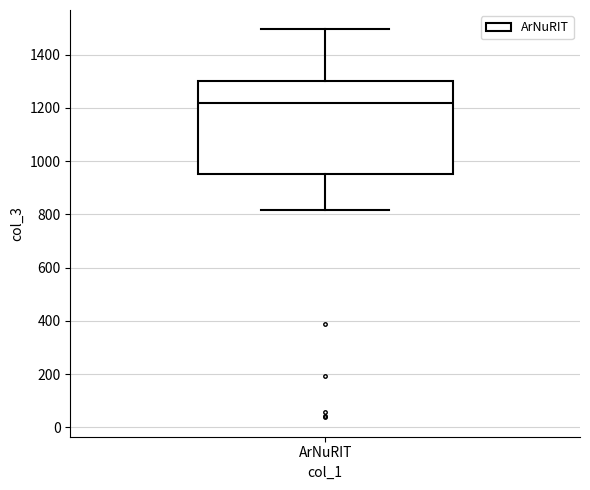

Read this box plot against the y-axis: the position of the median line, the range covered by the box, and the ends of both whiskers. The values are not printed on the chart, so give them approximately, as read against the axis.

median 1220, box 960 to 1300, whiskers 820 to 1500